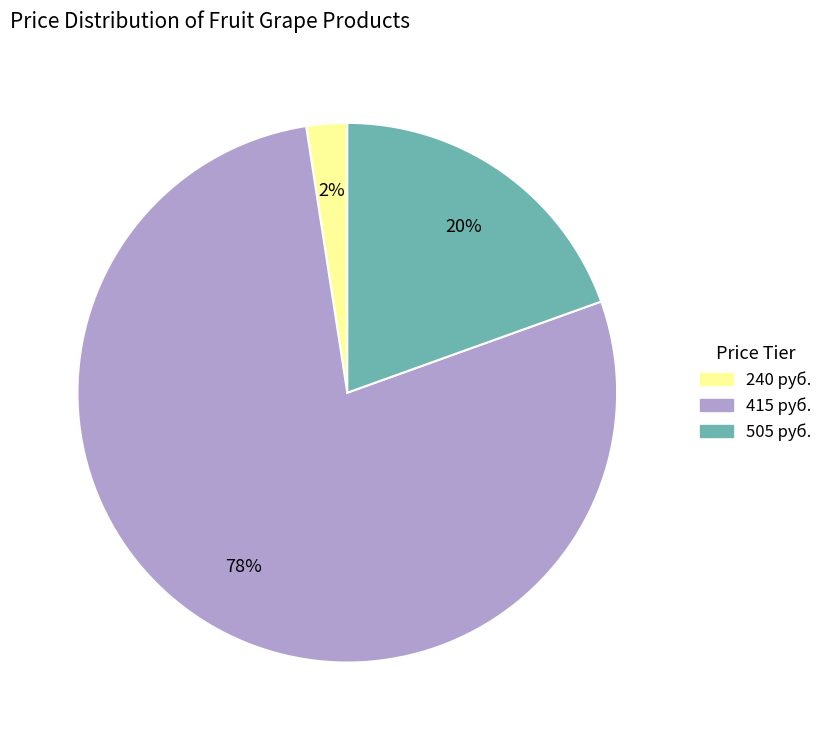

Do 505 руб. and 240 руб. together represent more than half of the pie?

No